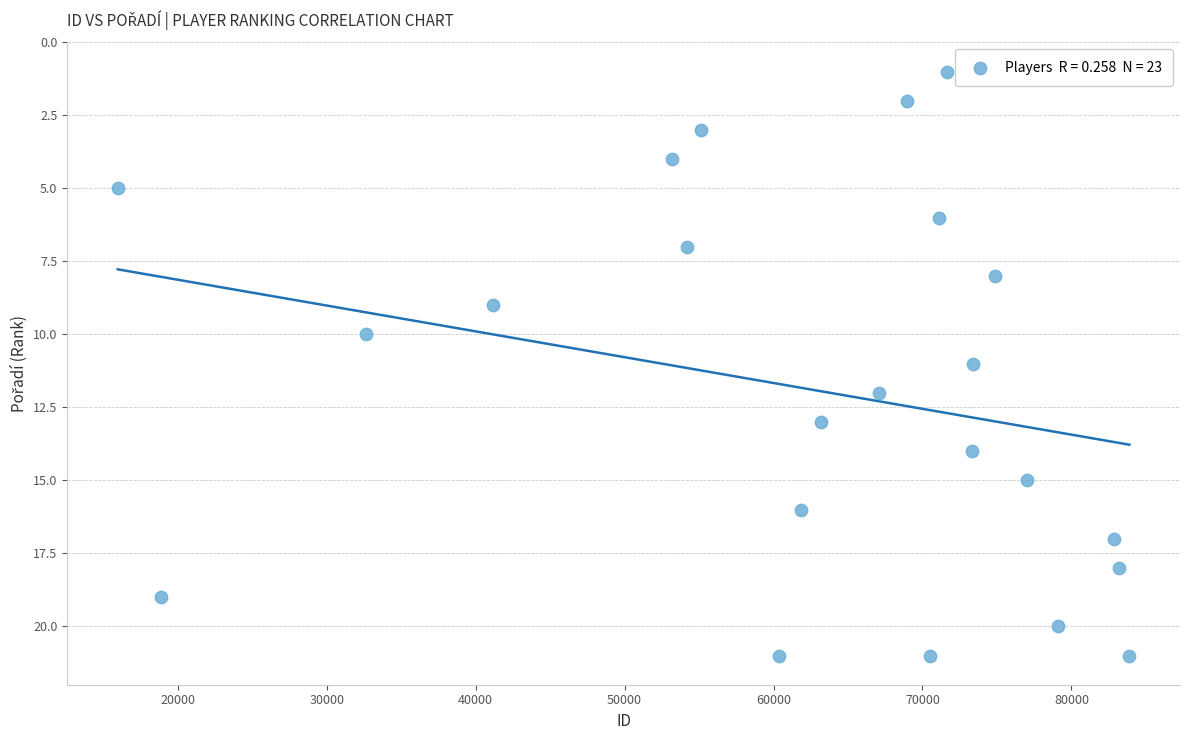

What is the range of X values (max minus min)?

67919